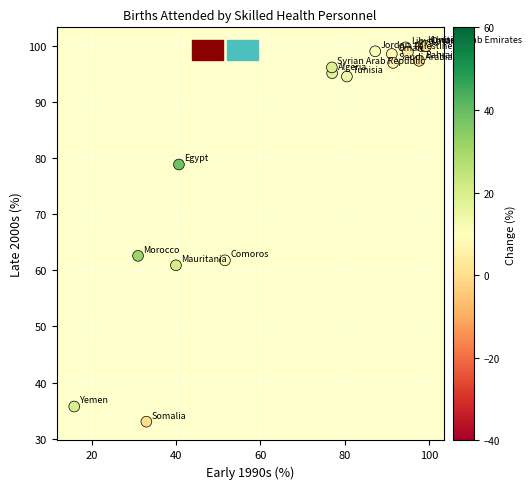

What Y value in the scatter plot is closest to 66?

62.6